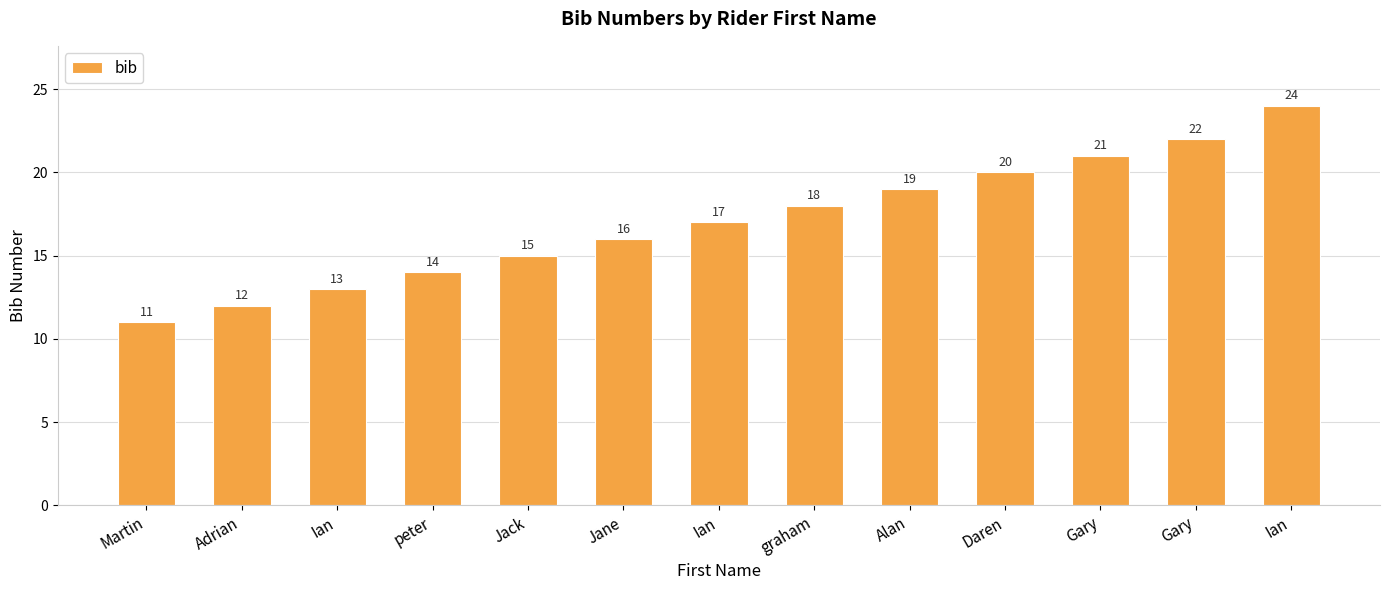

Which category has the lowest value across all series?

Martin